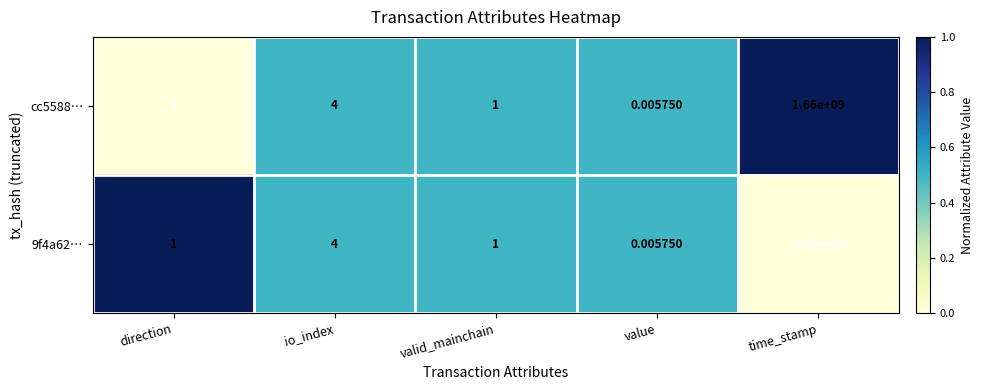

At which category is the sum across all series the highest?

time_stamp